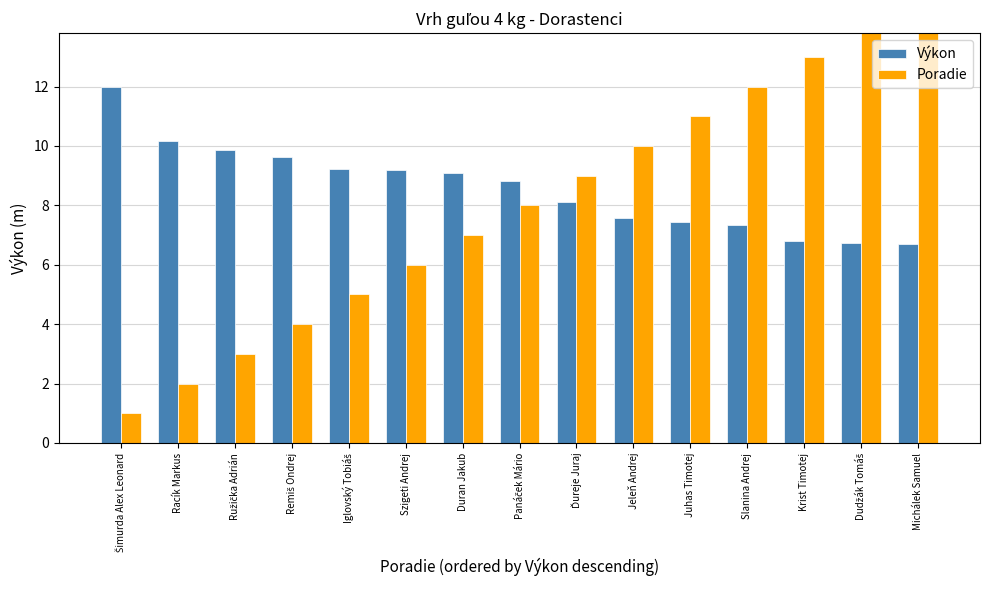

Are the bars horizontal?

No